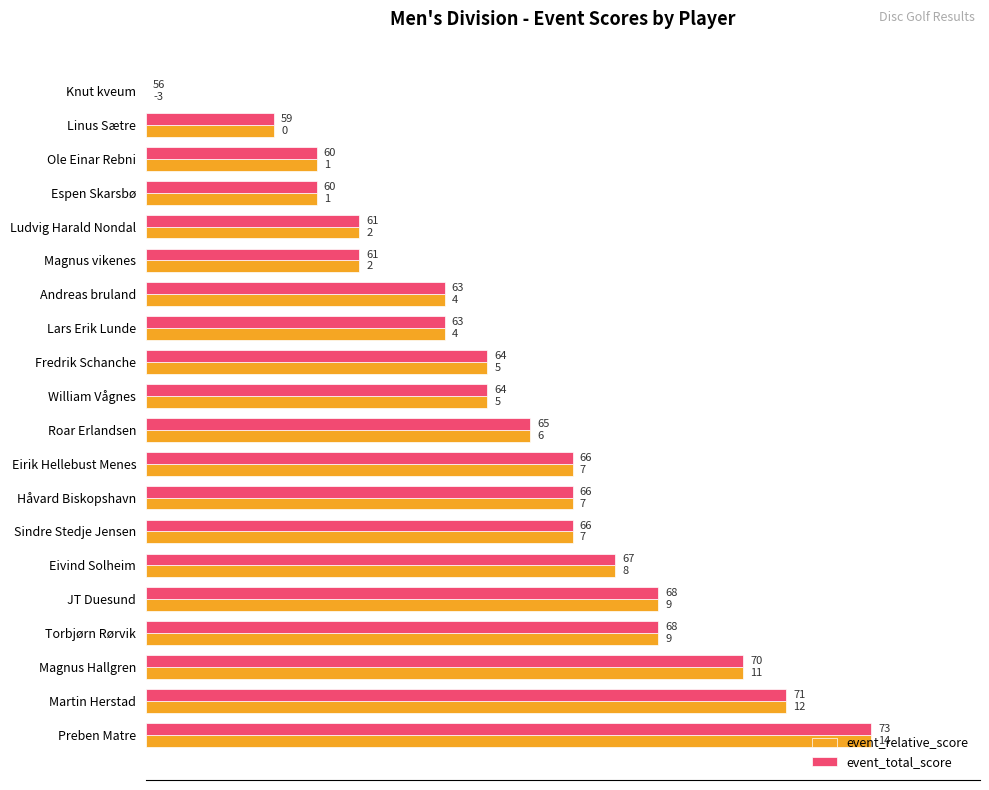

What are all the series names shown in the legend?

event_relative_score, event_total_score